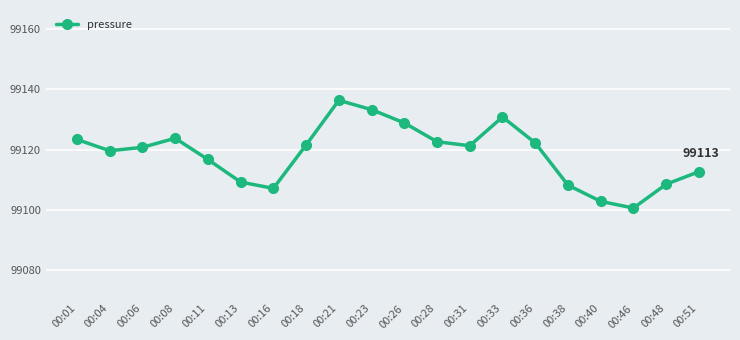

True or false: the data has more than 2 interior local peaks.

True